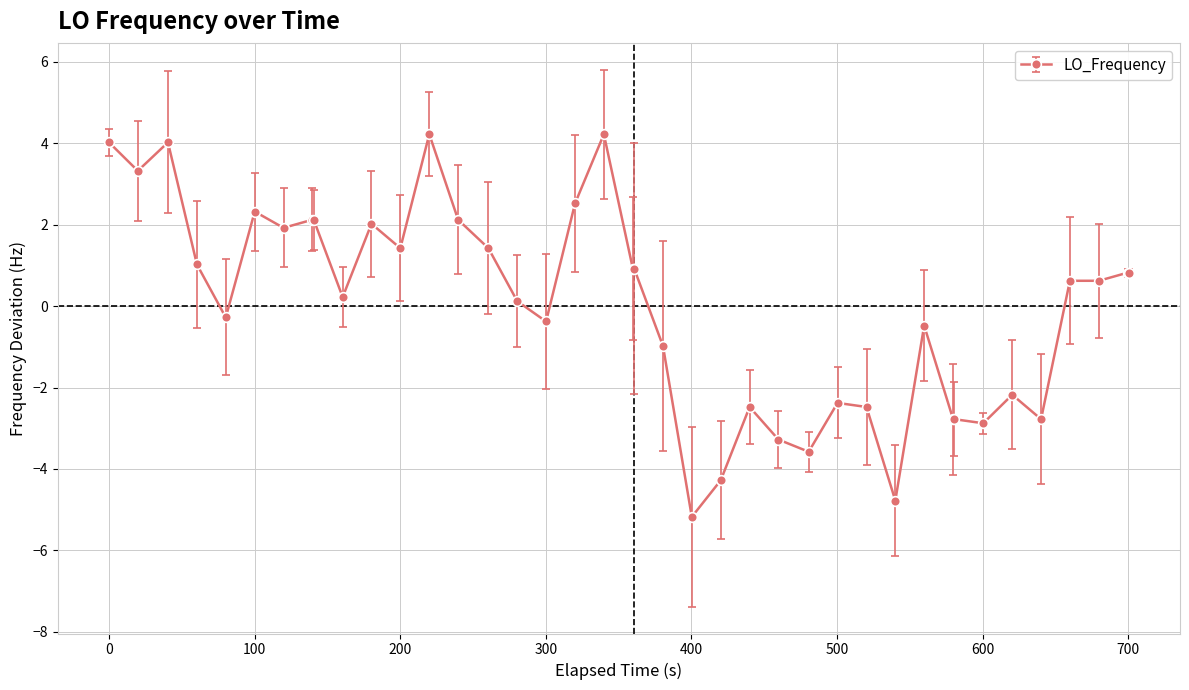

Is this an area chart (filled region under the line)?

No